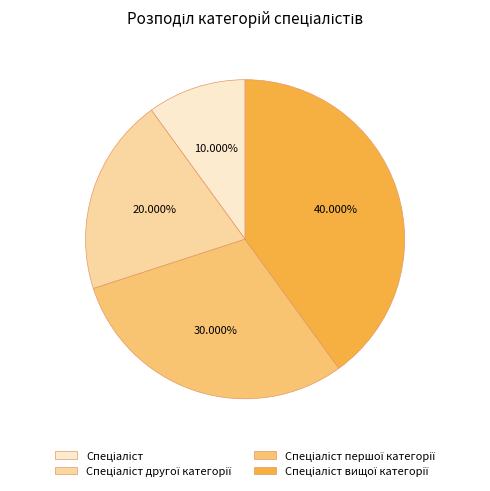

Does any single category account for the majority?

No